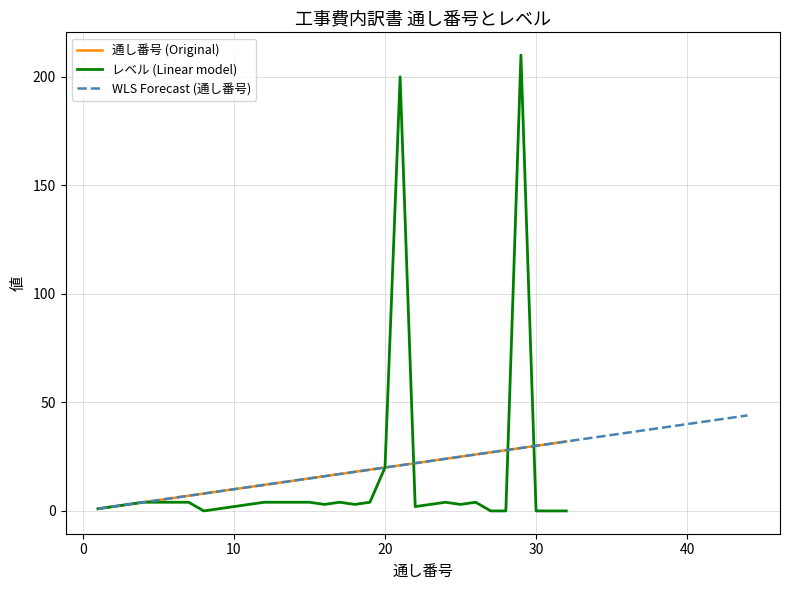

True or false: 通し番号 and レベル cross at least once.

True